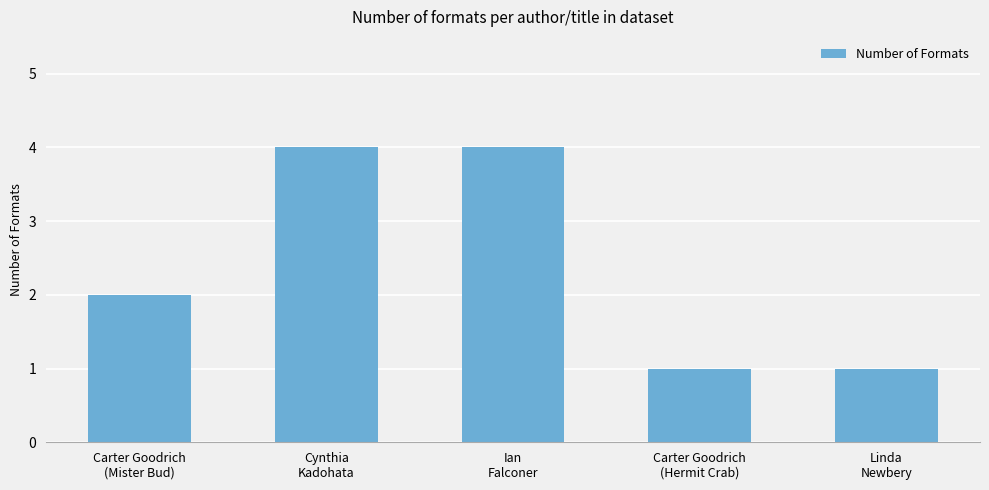

Count the values in the range 1 to 4.

5